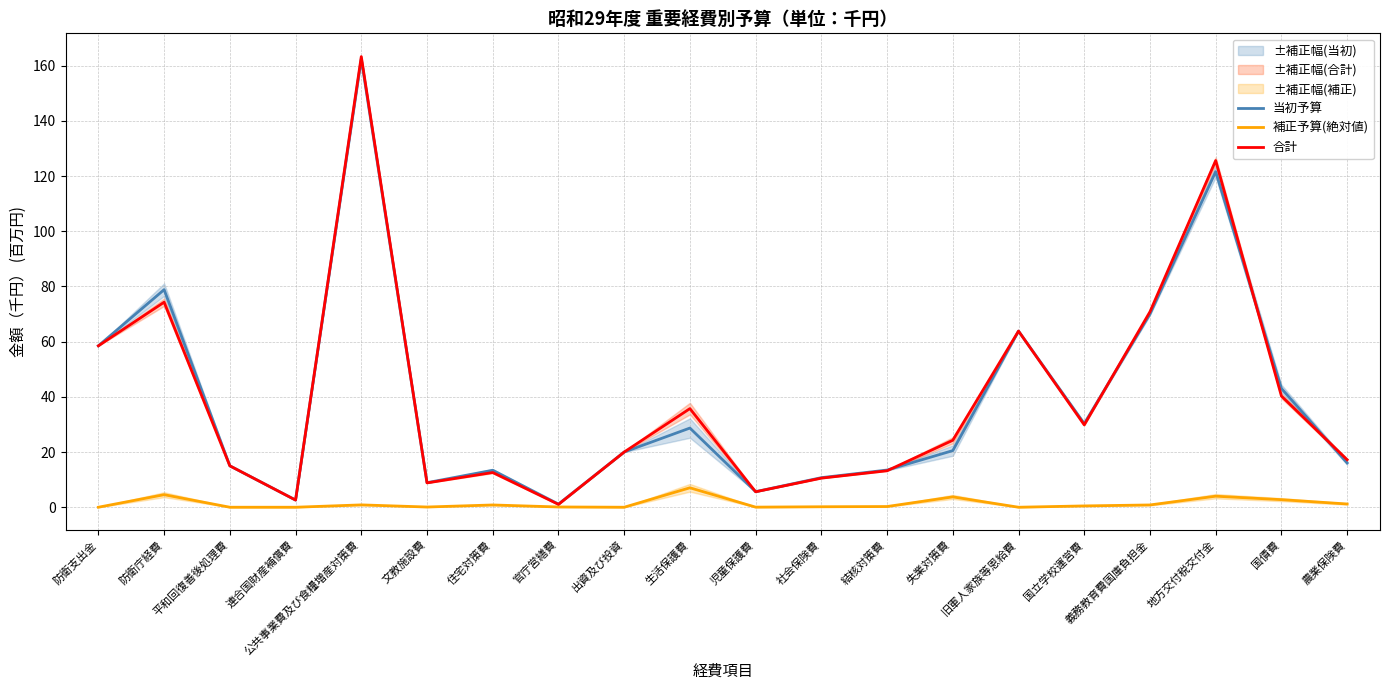

Rank the series at 出資及び投資 from lowest to highest value.

補正予算(絶対値), 当初予算, 合計